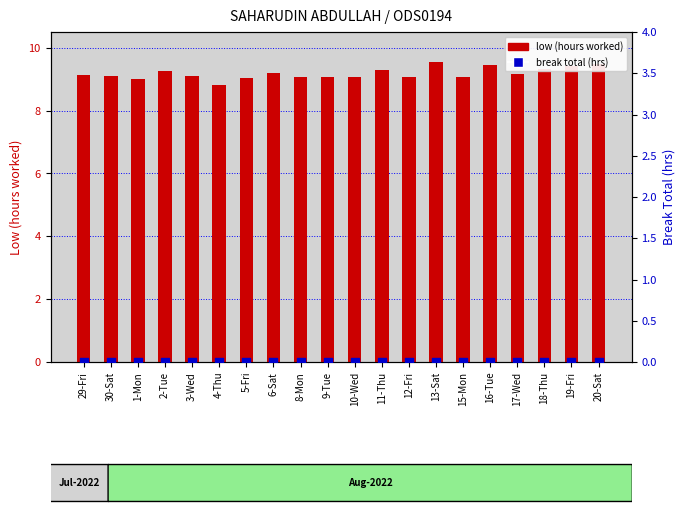

At which category is the sum across all series the highest?

13-Sat